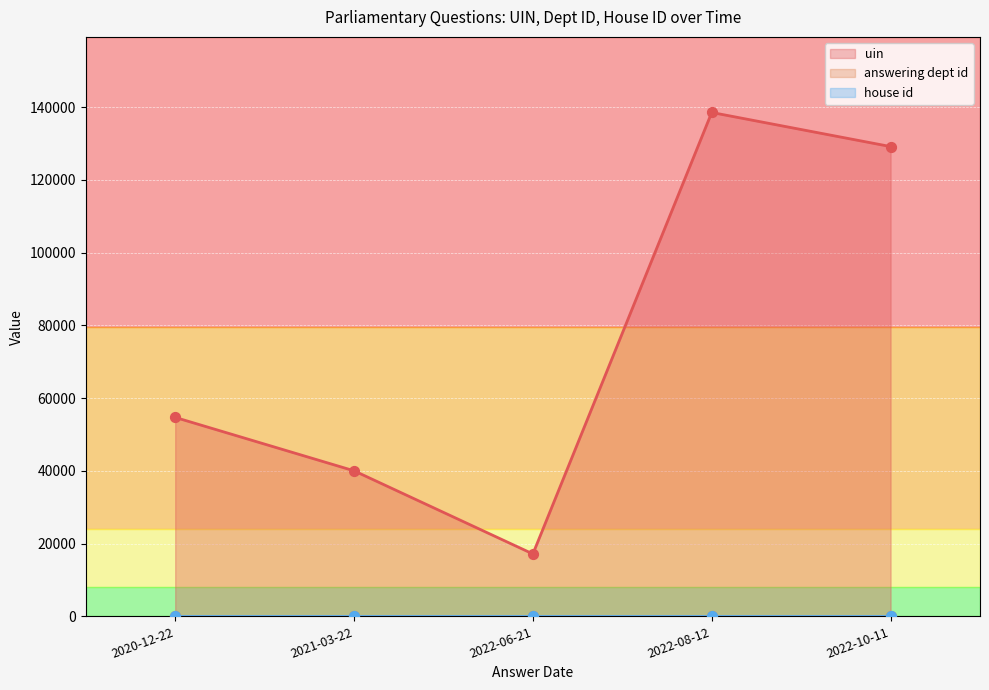

At which category is the sum across all series the highest?

2022-08-12